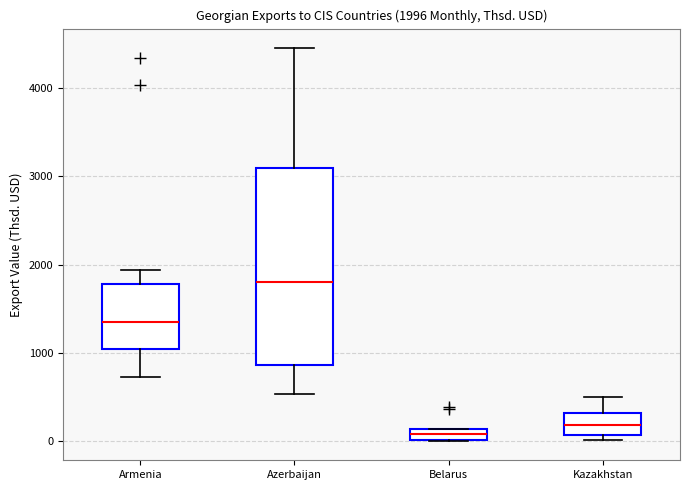

Which box is the tallest, from its lower edge to its upper edge?

Azerbaijan